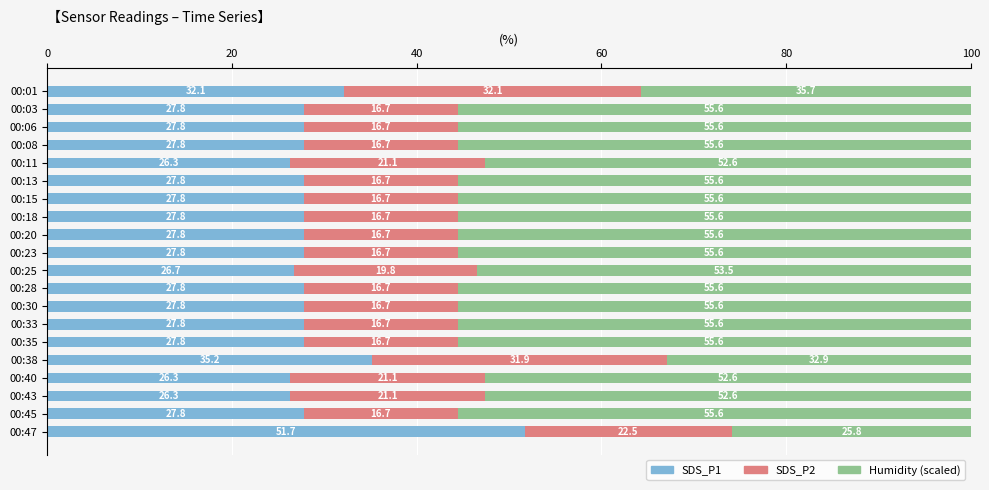

The SDS_P1 series shows 13.9 at 00:08. True or false?

False